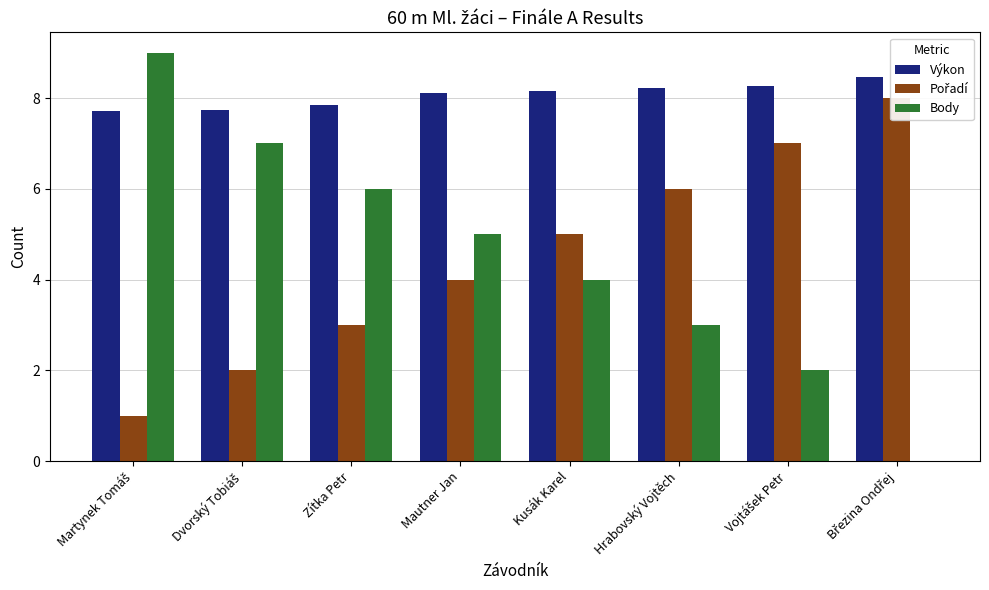

What are all the series names shown in the legend?

Výkon, Pořadí, Body